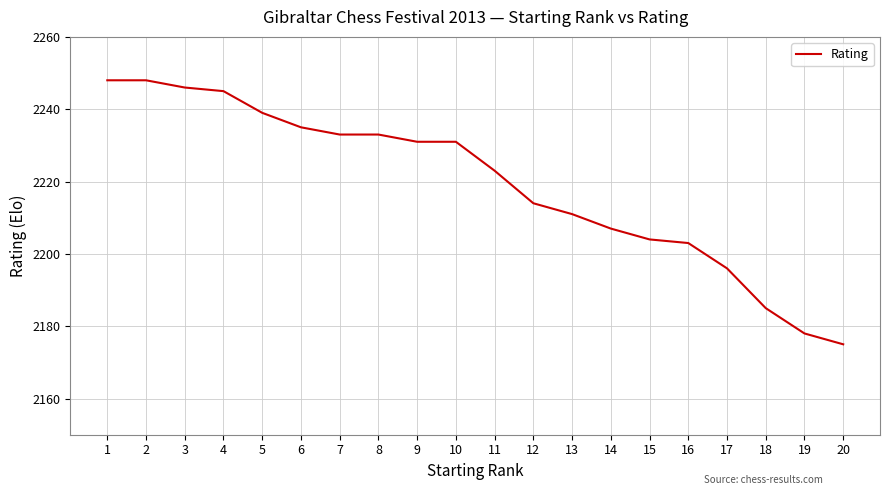

Reading right to left, extract all data points from this chart.

2175	2178	2185	2196	2203	2204	2207	2211	2214	2223	2231	2231	2233	2233	2235	2239	2245	2246	2248	2248